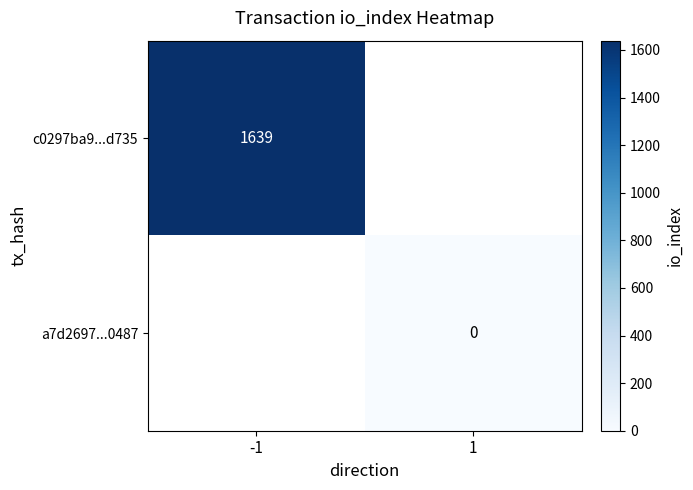

The c0297ba9...d735 series shows 1639 at -1. True or false?

True